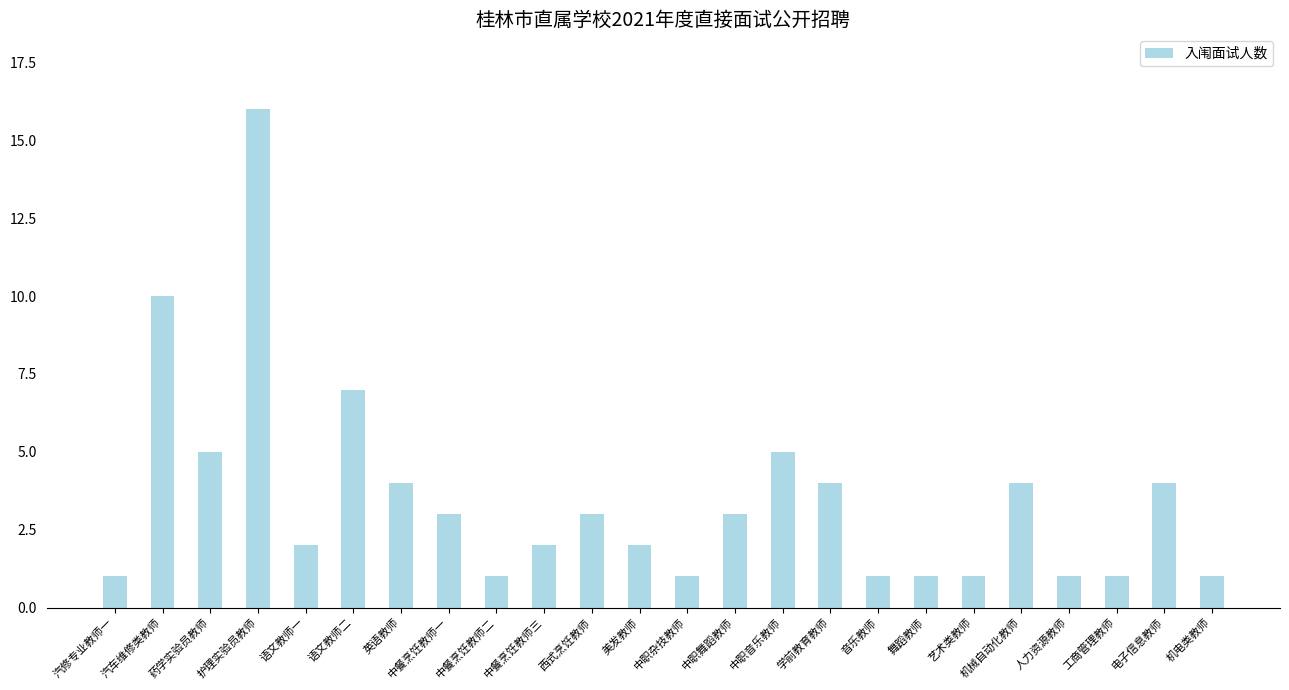

Which category has the highest value across all series?

护理实验员教师